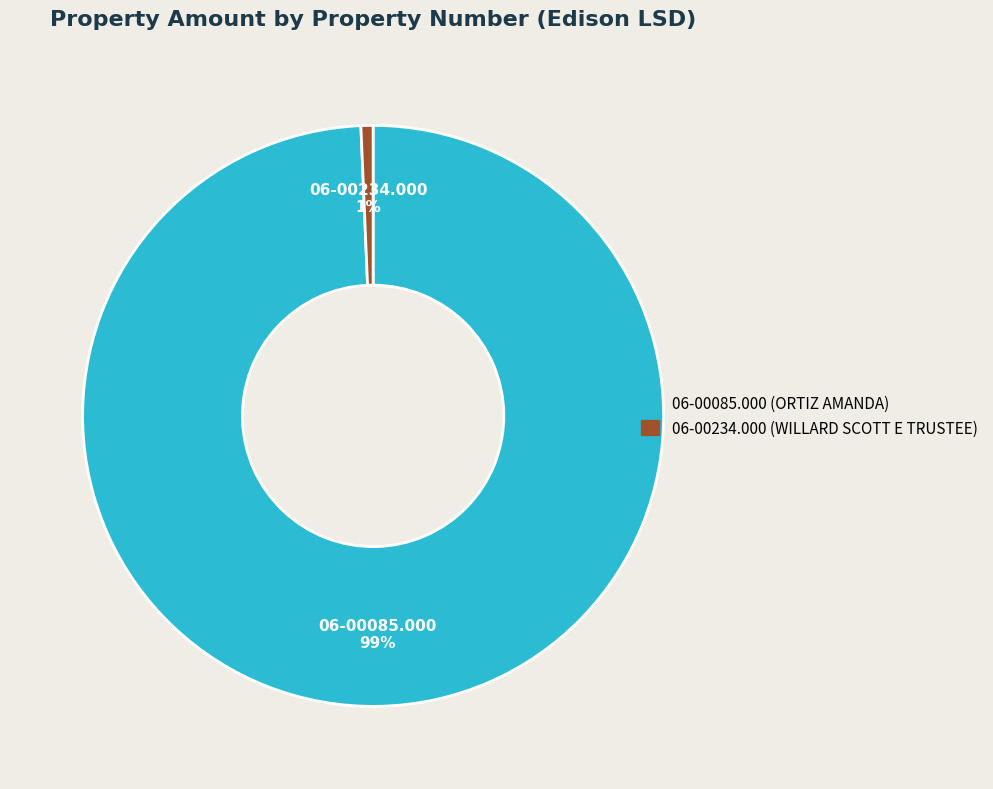

Do 06-00085.000 and 06-00234.000 together represent more than half of the pie?

Yes